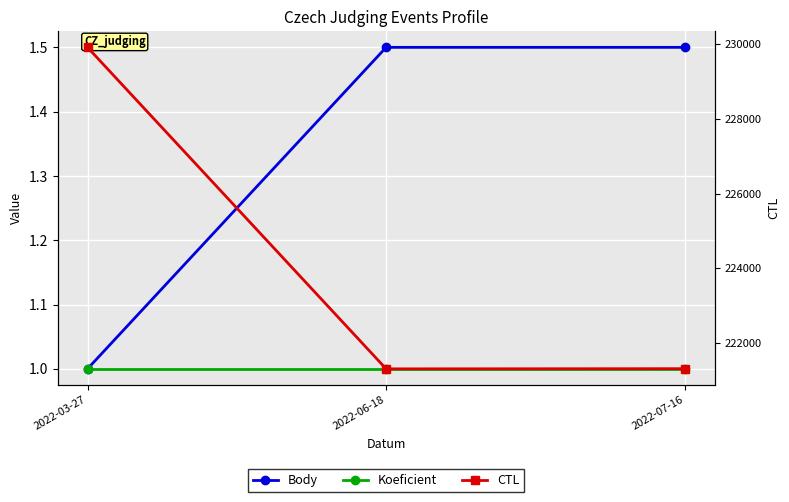

List the series in order of their peak value, lowest first.

Koeficient, Body, CTL